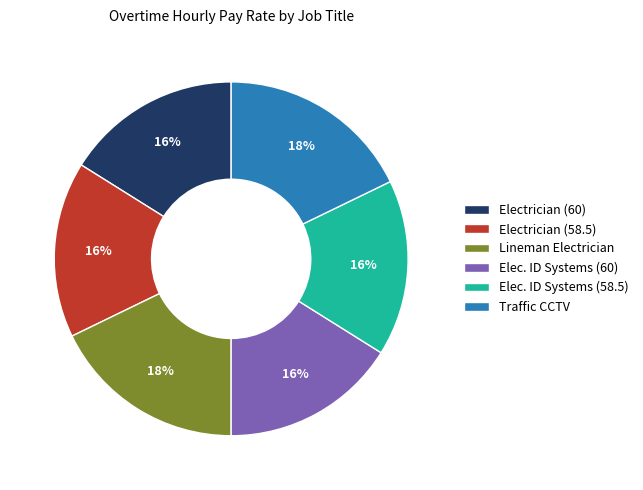

Approximately how many times larger is the value at Lineman Electrician compared to Elec. ID Systems (60)?

1.1